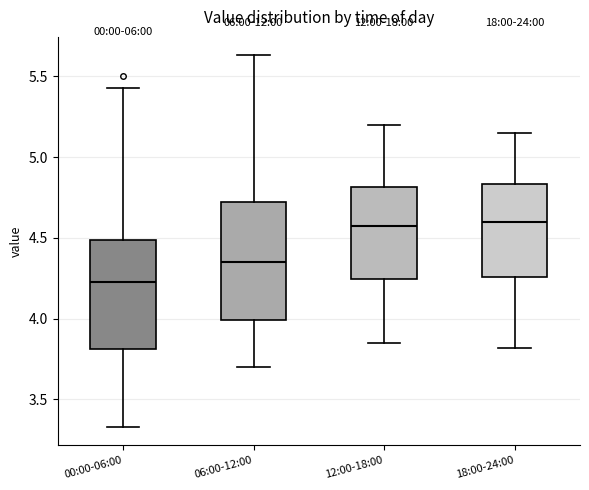

Which box is the tallest, from its lower edge to its upper edge?

06:00-12:00